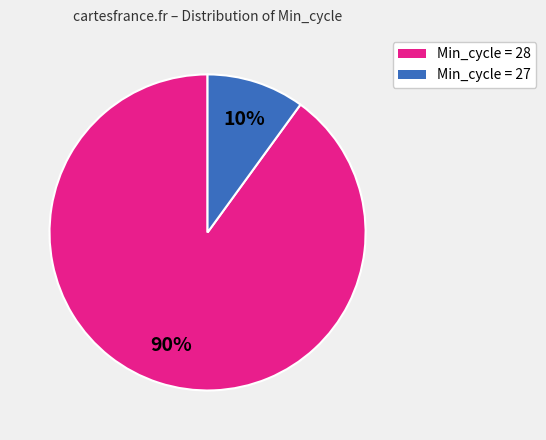

To the nearest percent, what is the difference between the largest and smallest slice percentages?

80%